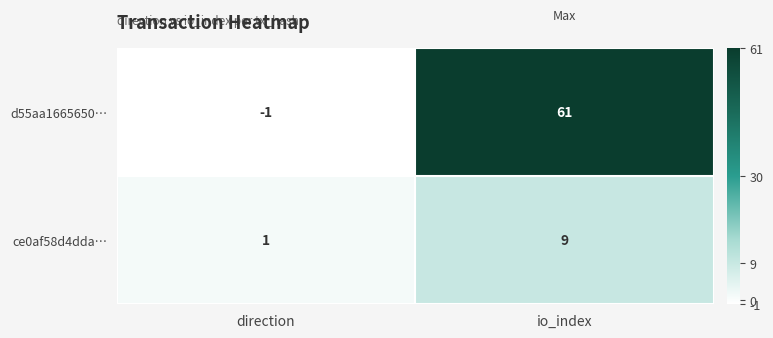

What is the sum of the ce0af58d4dda… values at direction and io_index?

10